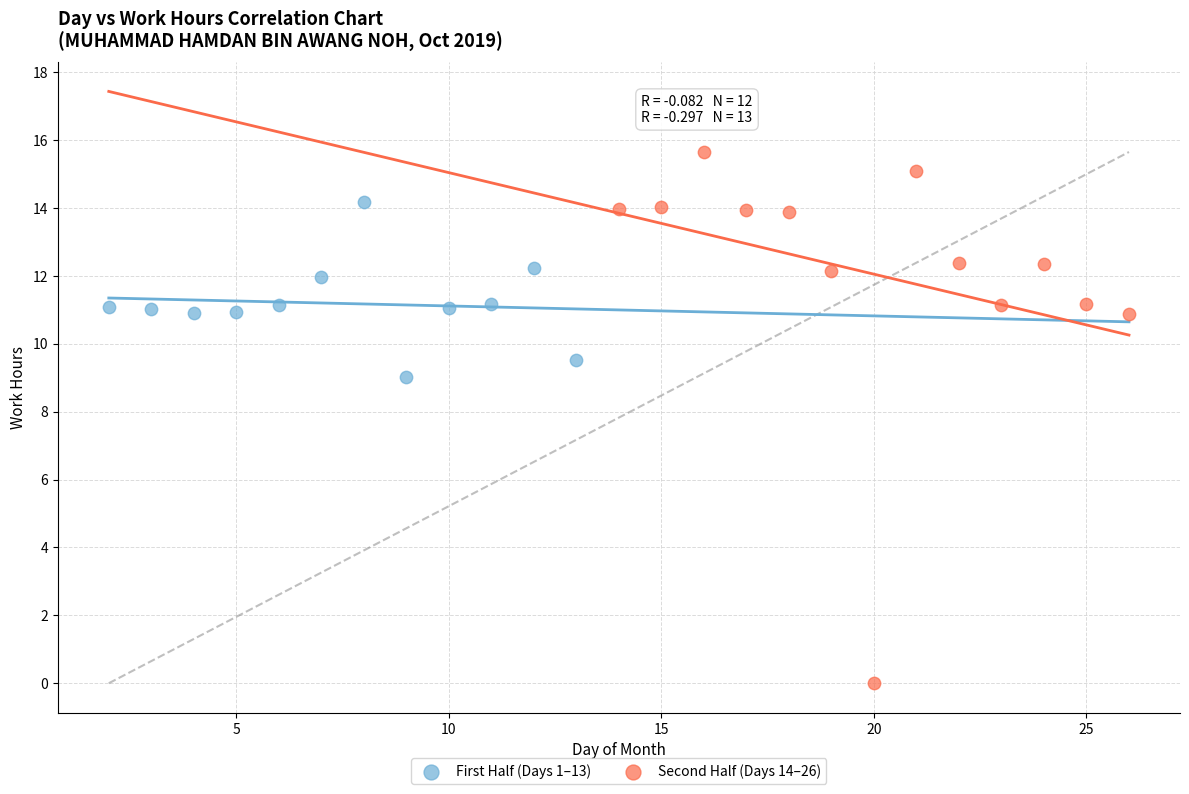

Which series reaches the minimum Y coordinate?

Second Half (Days 14–26)